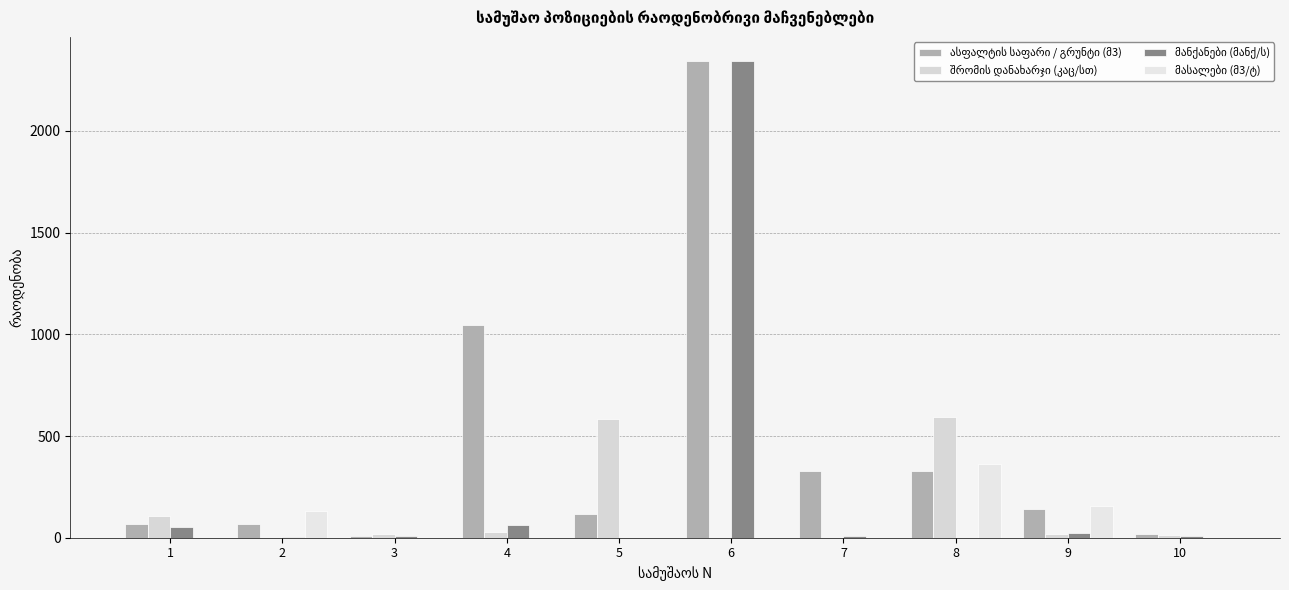

At how many categories does at least one series exceed 87?

8